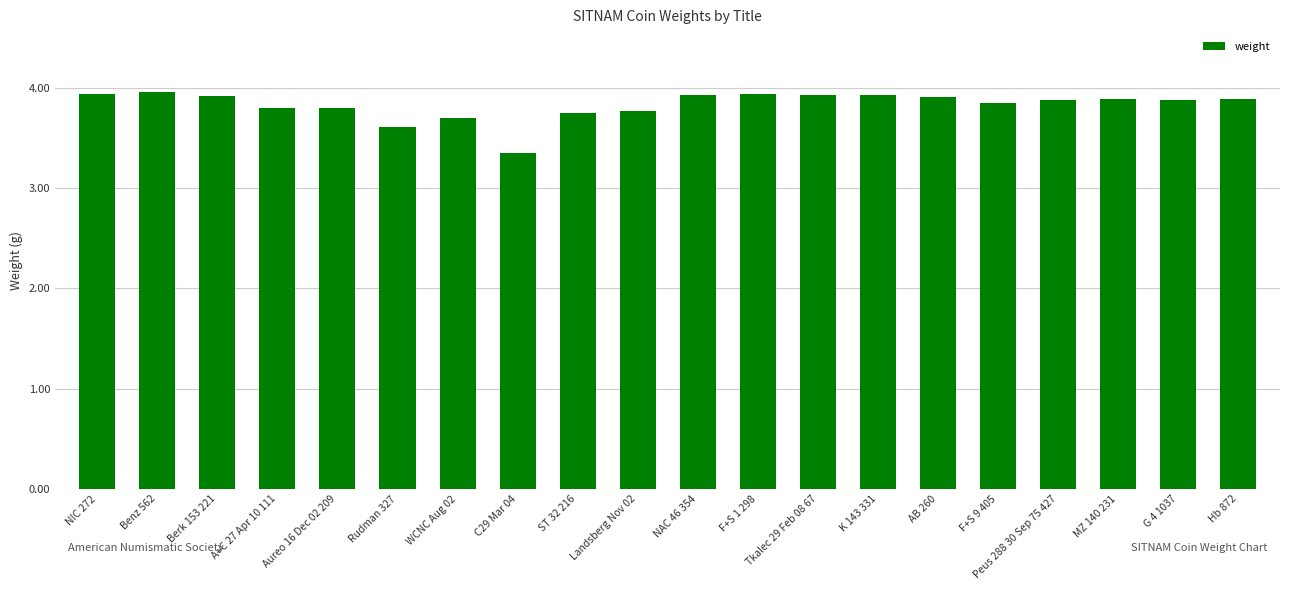

The value at Hb 872 is 5.3. True or false?

False